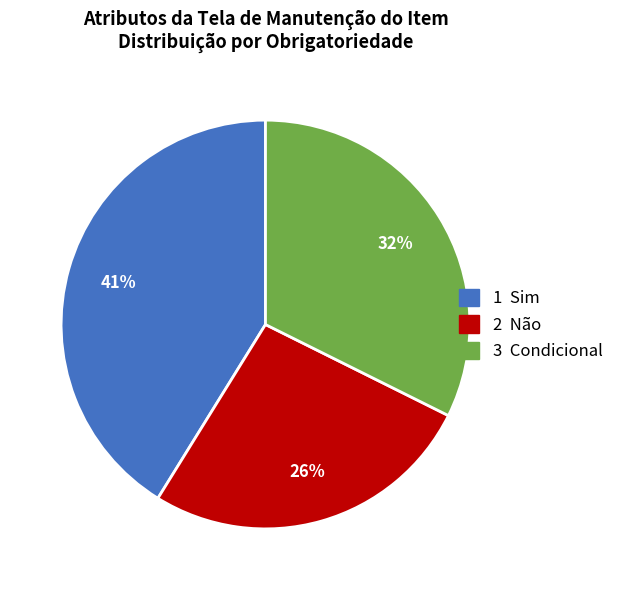

To the nearest percent, what is the difference between the largest and smallest slice percentages?

15%